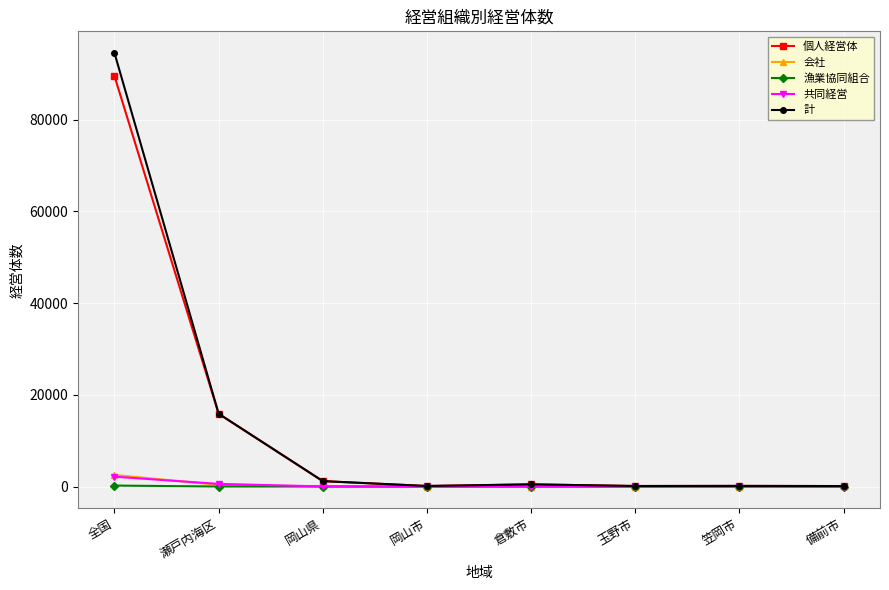

What is the maximum value shown in the chart?

94507